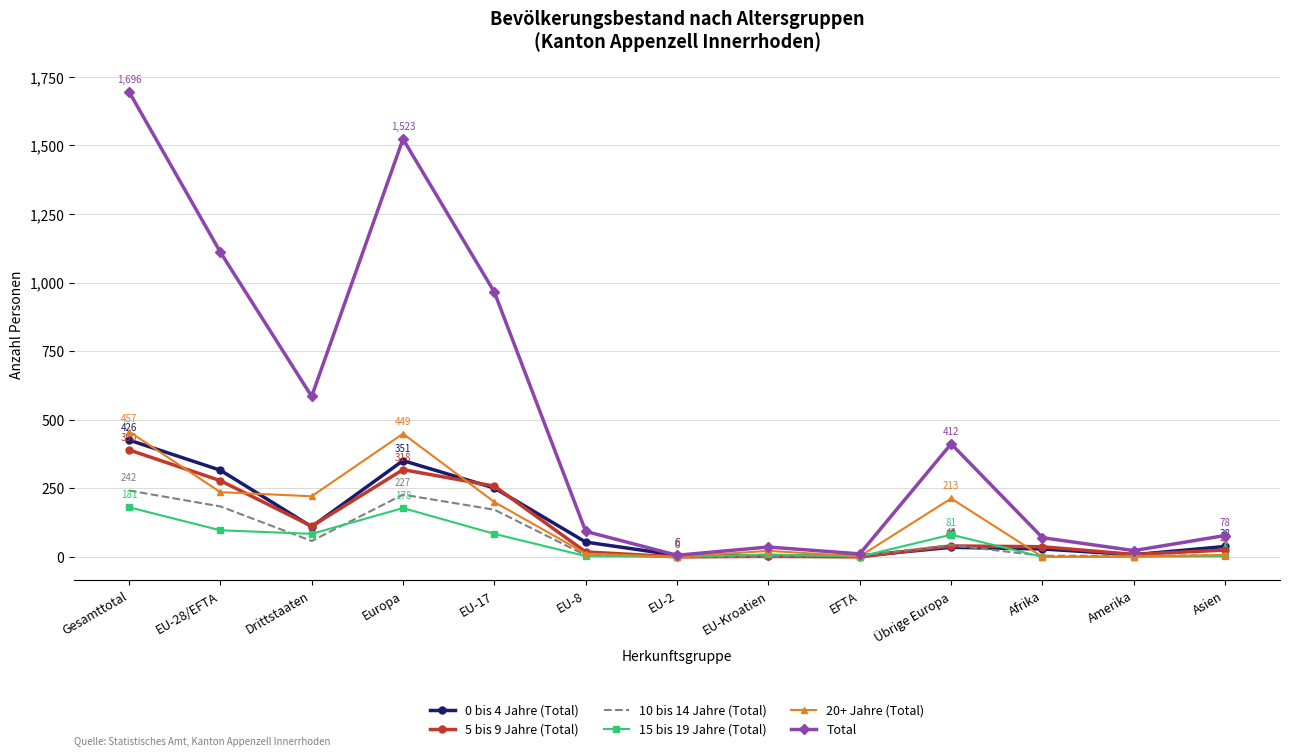

What is the total value across all series at EU-28/EFTA?

2222